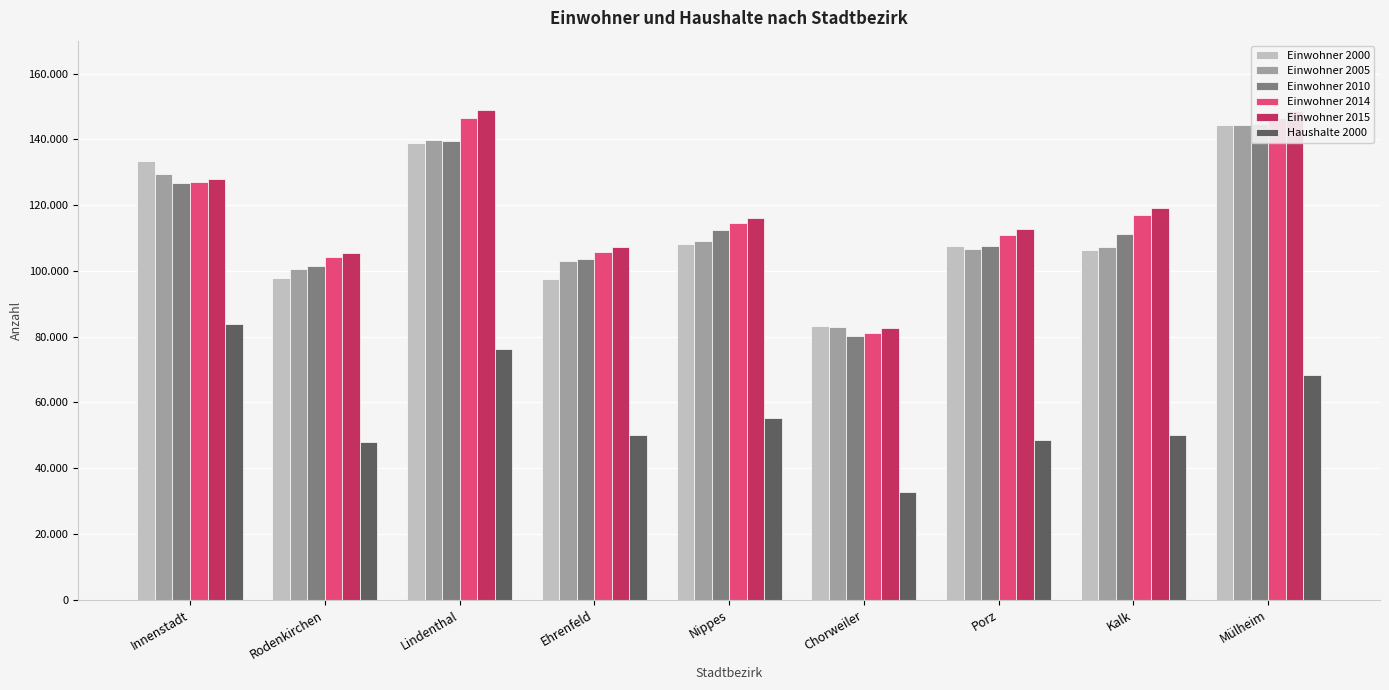

At Rodenkirchen, list the series in order from largest to smallest.

Einwohner 2015, Einwohner 2014, Einwohner 2010, Einwohner 2005, Einwohner 2000, Haushalte 2000